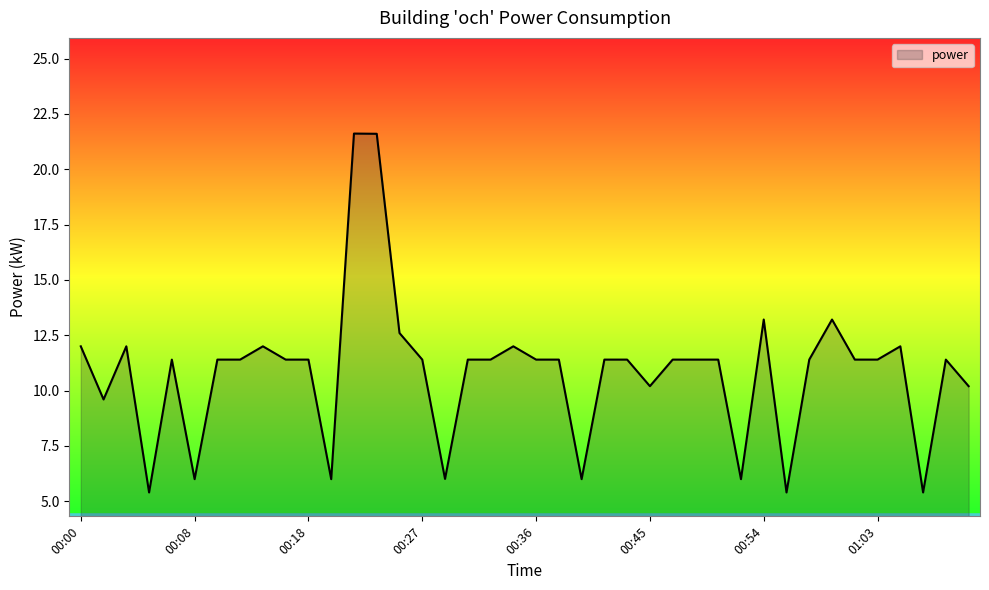

What is the difference between the maximum and minimum values?

16.2